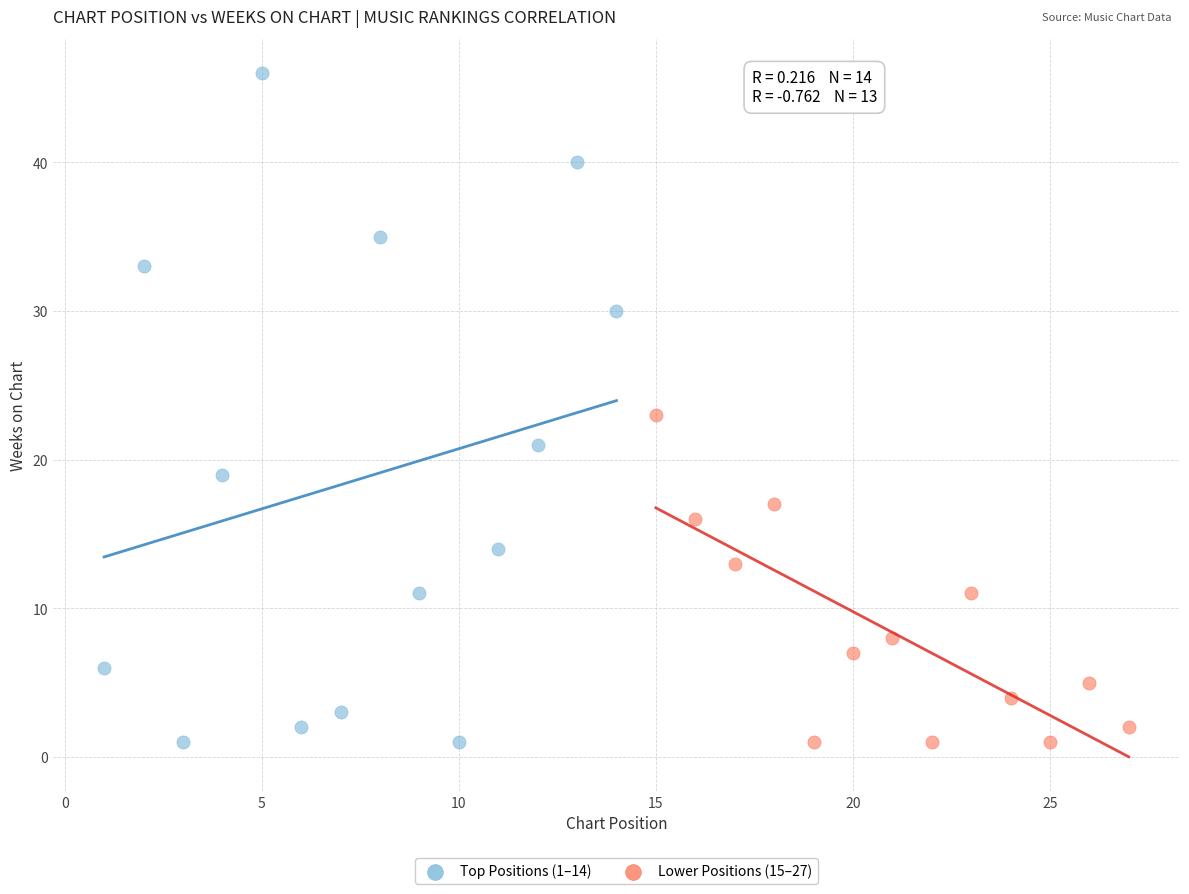

Which series reaches the maximum Y coordinate?

Top Positions (1–14)